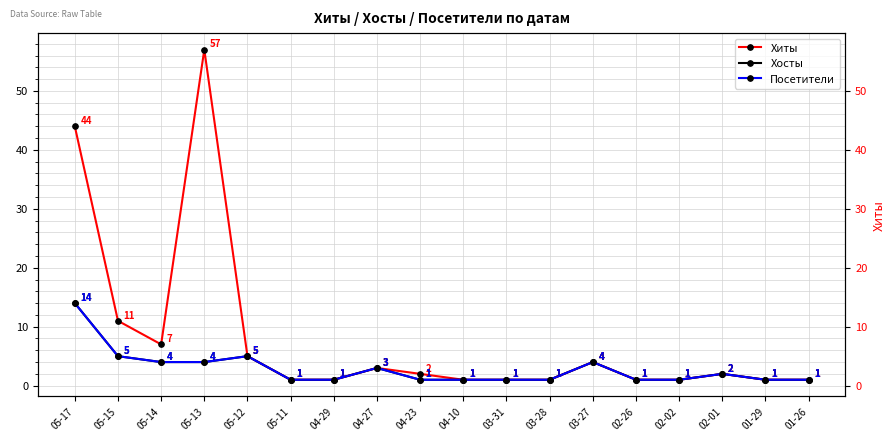

At which category does the chart reach its peak across all series?

05-13